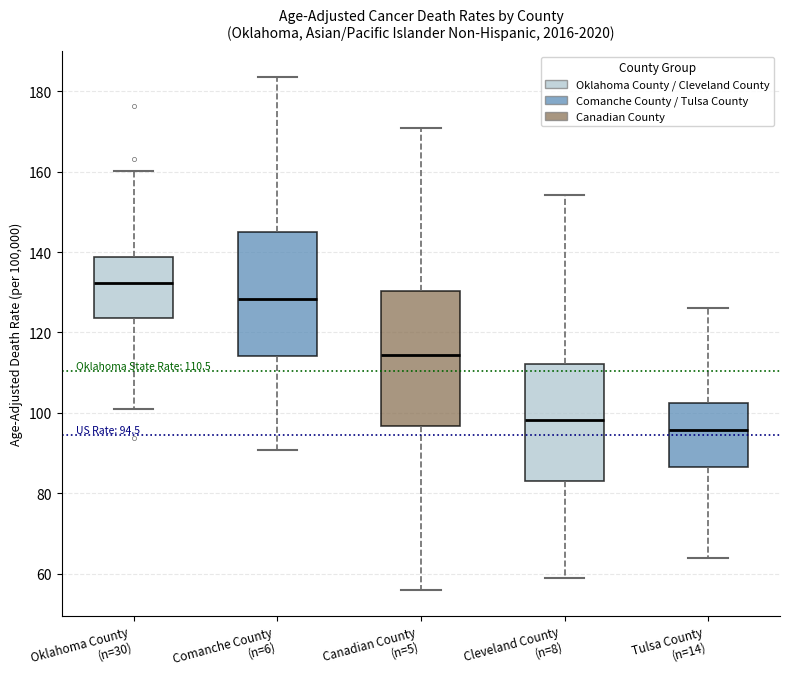

Comparing the boxes themselves (not the whiskers), which one is the tallest?

Canadian County (n=5)